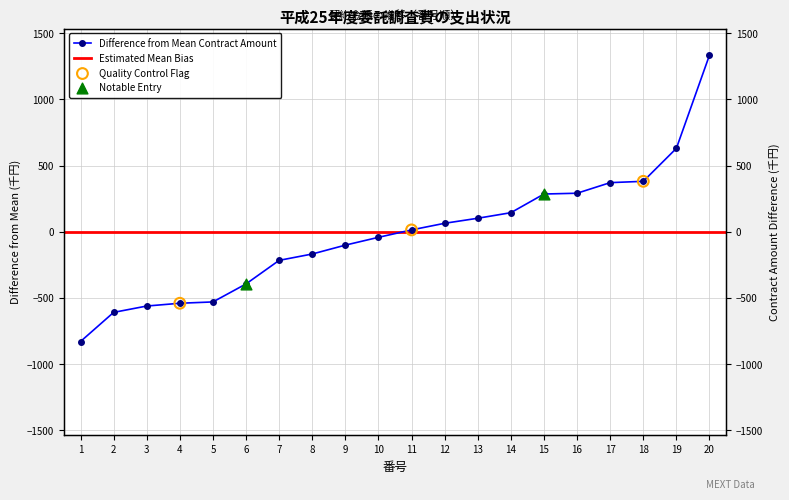

What is the change in value from 5 to 20?

+1864.0